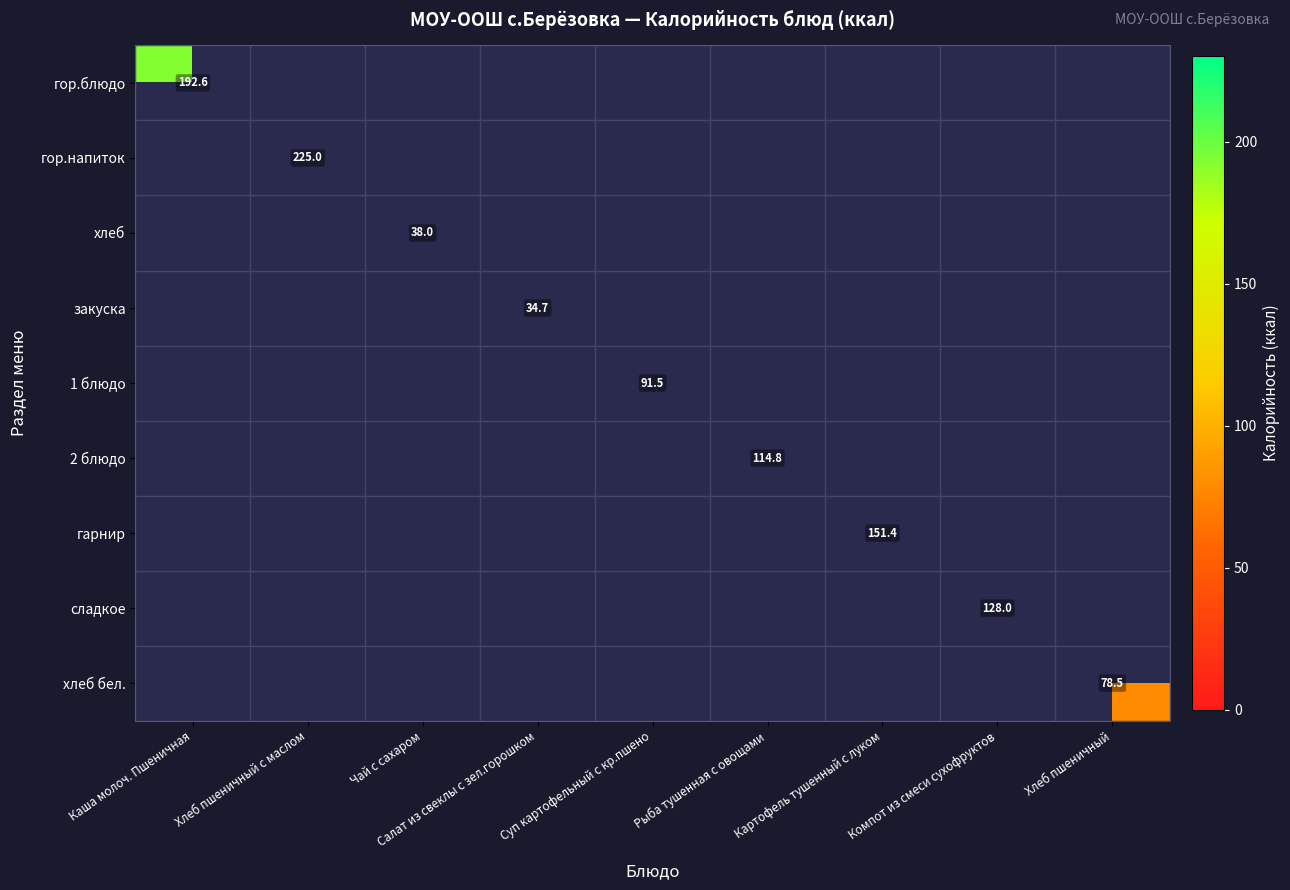

The закуска series shows 34.7 at Салат из свеклы с зел.горошком. True or false?

True